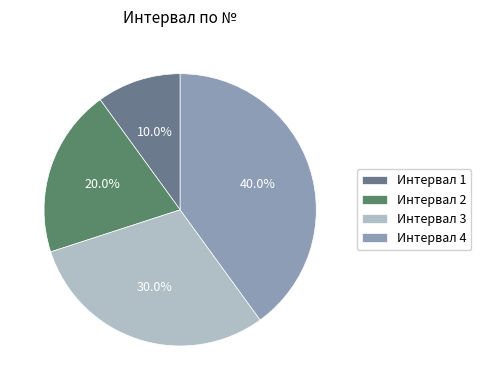

How many segments does this pie chart have?

4